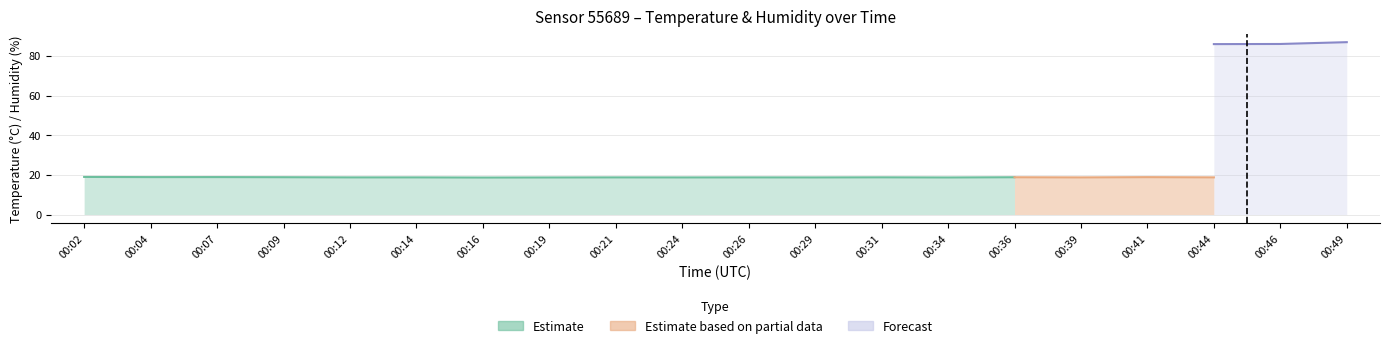

In humidity, how many points are lower than both neighbors (excluding endpoints)?

6